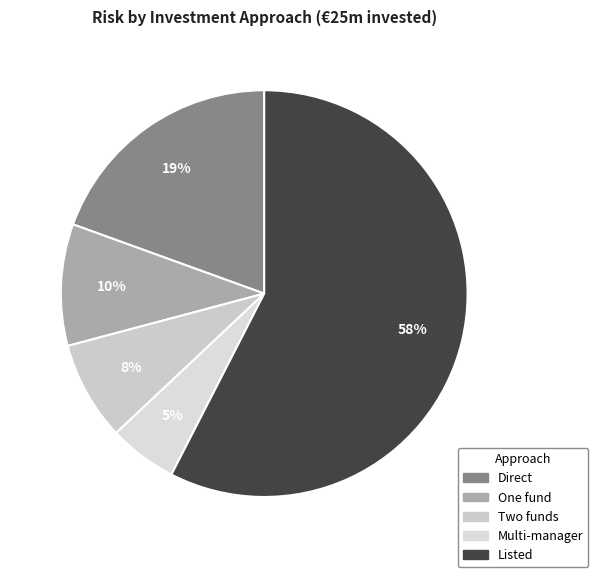

Does One fund account for over 50% of the chart?

No